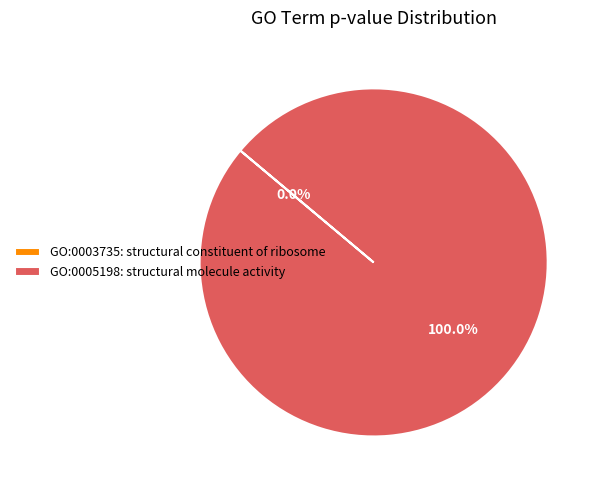

Does any single category account for the majority?

Yes